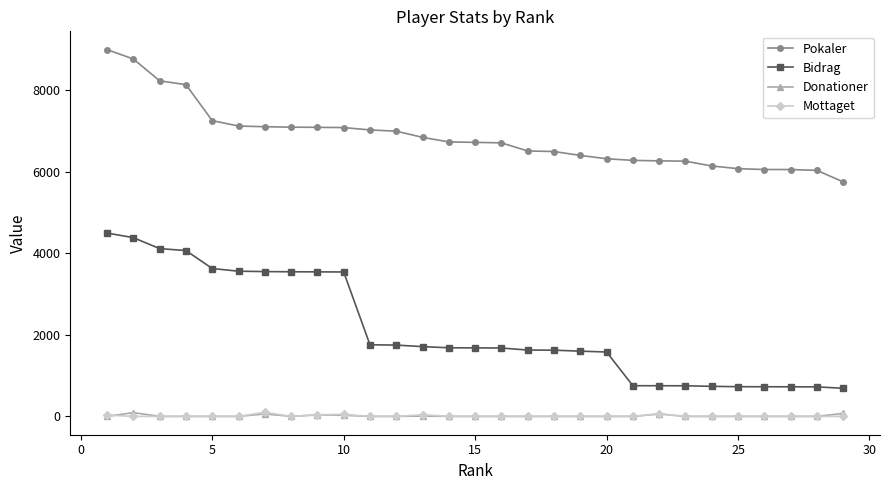

What is the minimum value for Pokaler?

5755